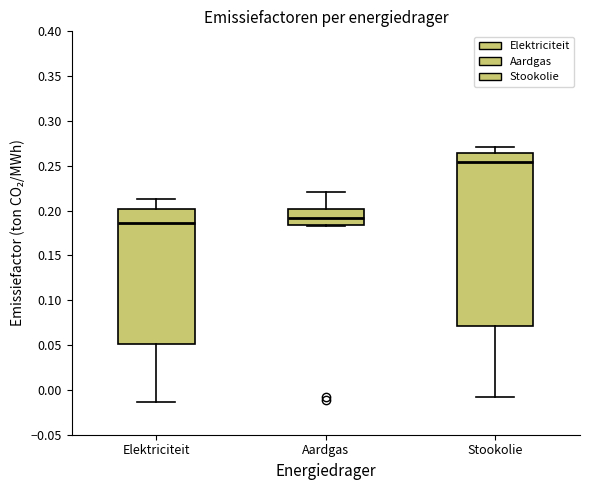

Which box is the tallest, from its lower edge to its upper edge?

Stookolie